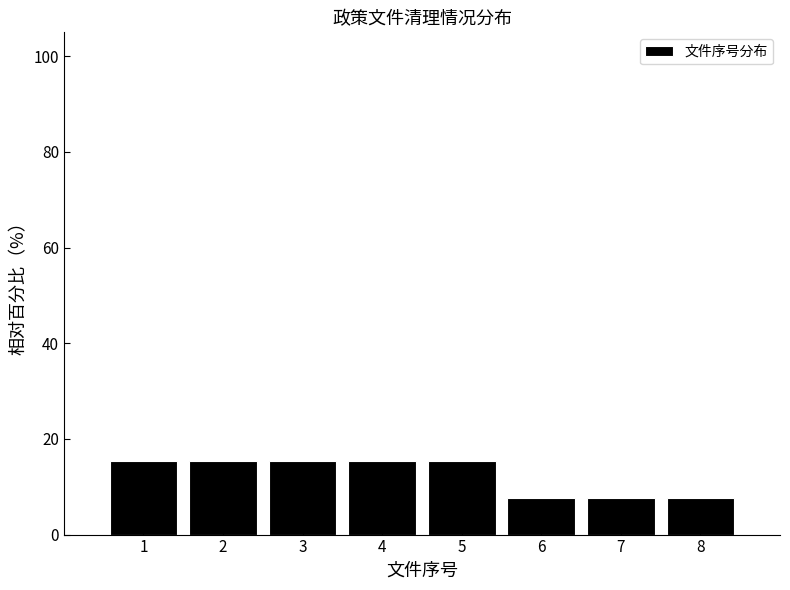

Reading left to right, transcribe this chart: for each bar, give the range it covers on the x-axis and its height. The values are not printed on the chart, so give them approximately, as read against the axis.

0.5 to 1.5: 16
1.5 to 2.5: 16
2.5 to 3.5: 16
3.5 to 4.5: 16
4.5 to 5.5: 16
5.5 to 6.5: 8
6.5 to 7.5: 8
7.5 to 8.5: 8